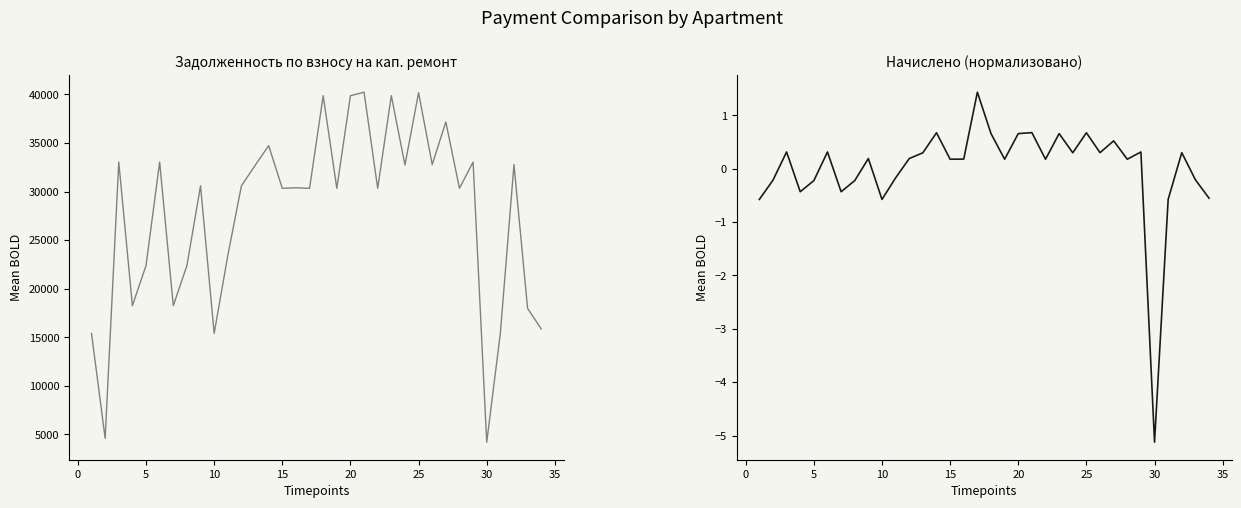

What are all the series names shown in the legend?

задолженность (взнос), начислено (норм.)